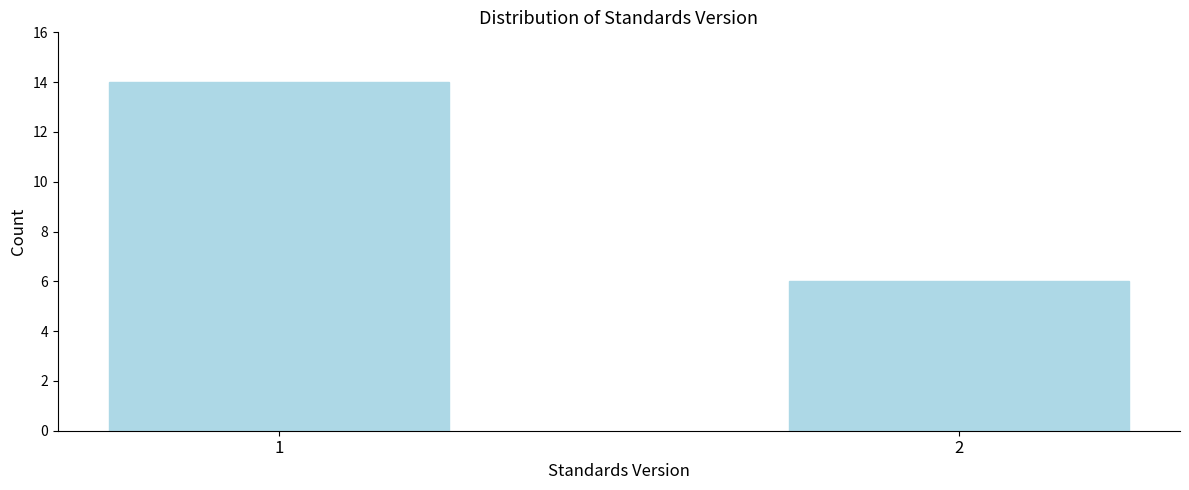

Reading left to right, extract all data points from this chart.

1=14	2=6